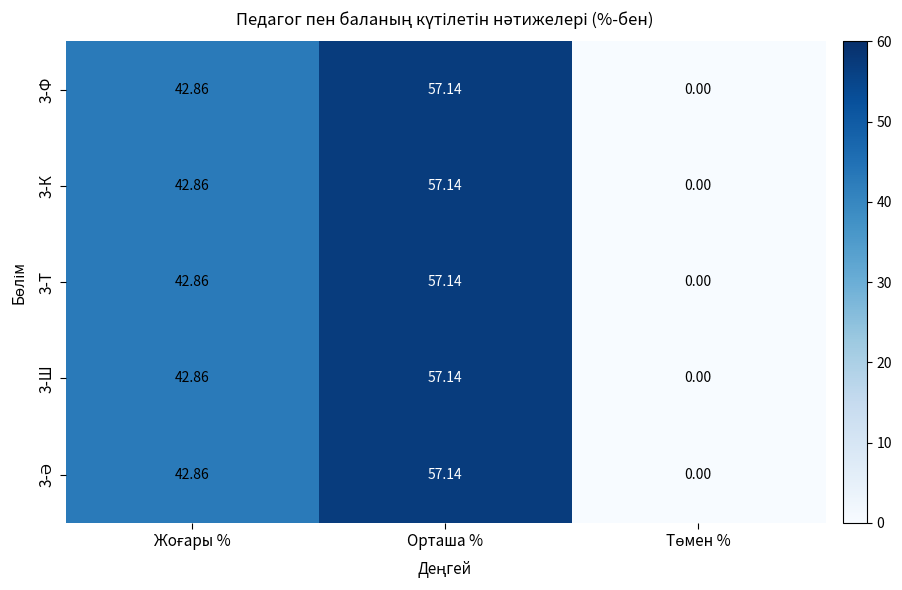

At which category is the sum across all series the highest?

Орташа %